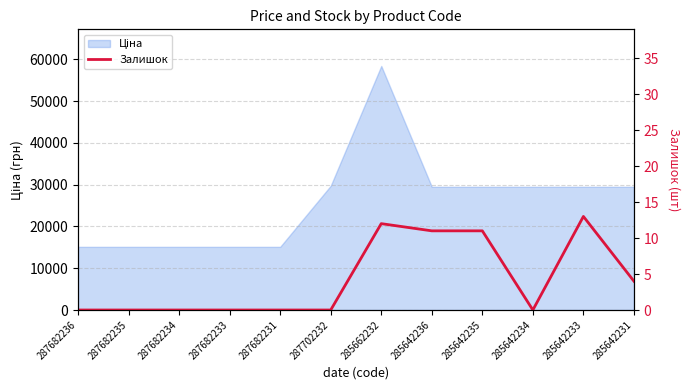

At which category does the chart reach its minimum across all series?

287682236